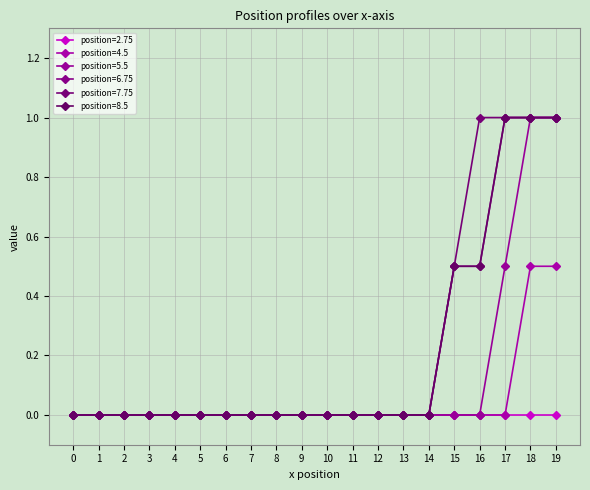

Which series has the largest total across all categories?

position=7.75